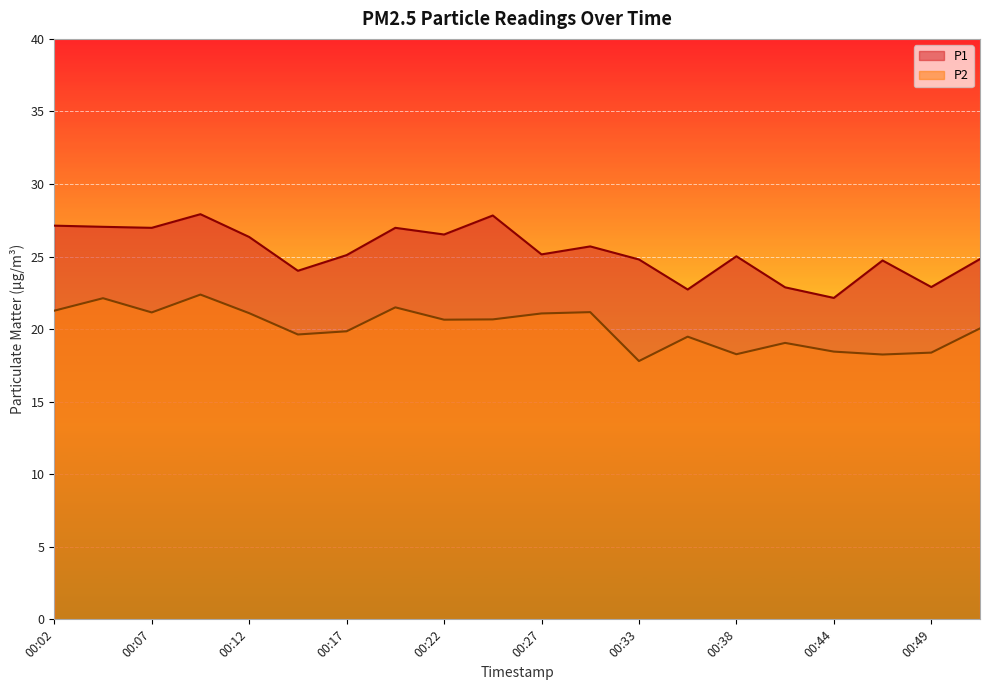

True or false: P2 and P1 intersect in this chart.

False